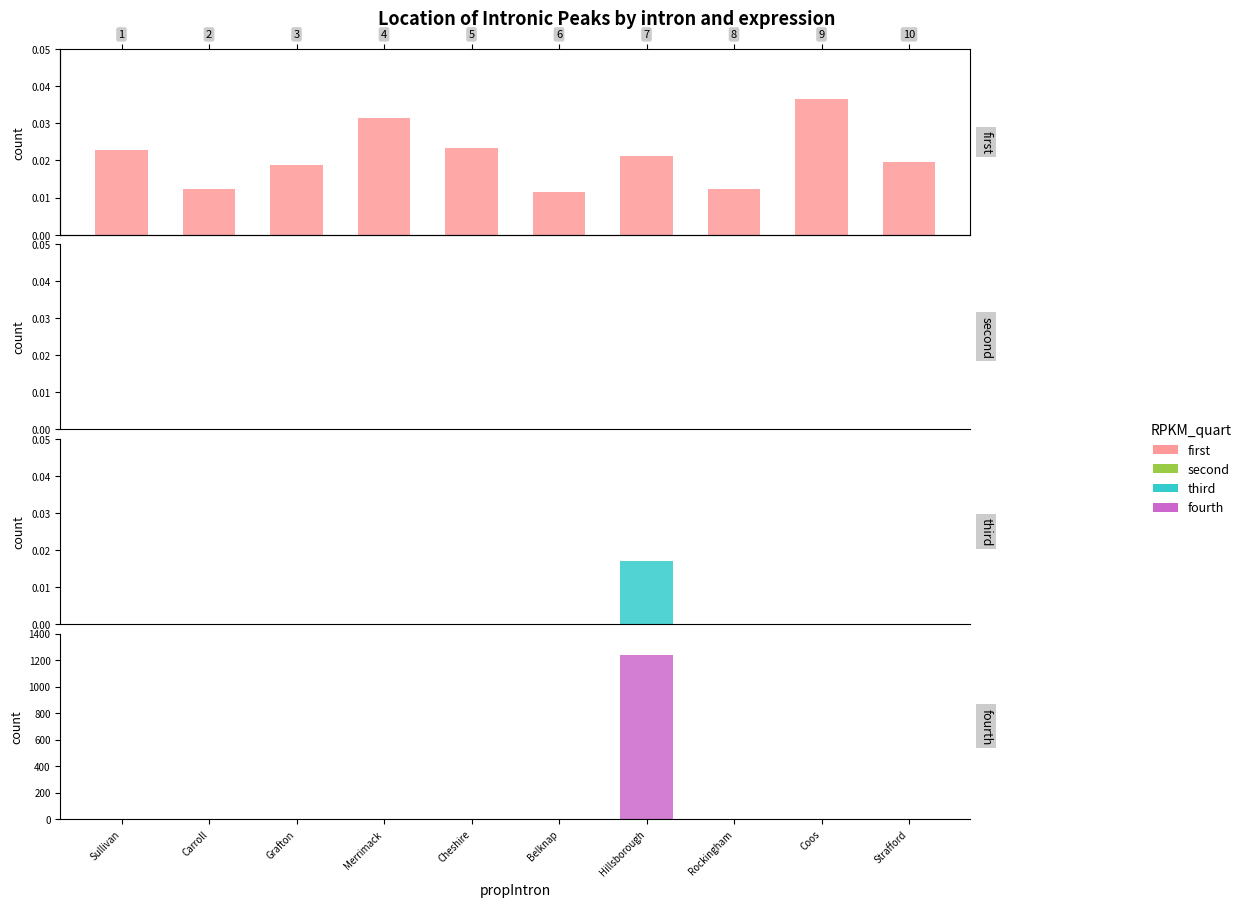

Which series has the largest total across all categories?

fourth